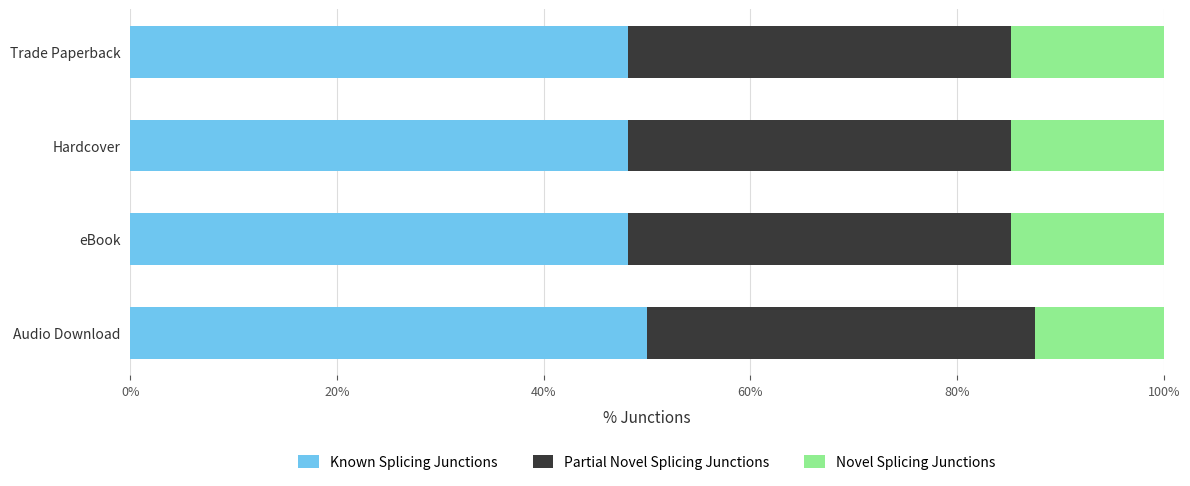

What are all the series names shown in the legend?

Known Splicing Junctions, Partial Novel Splicing Junctions, Novel Splicing Junctions